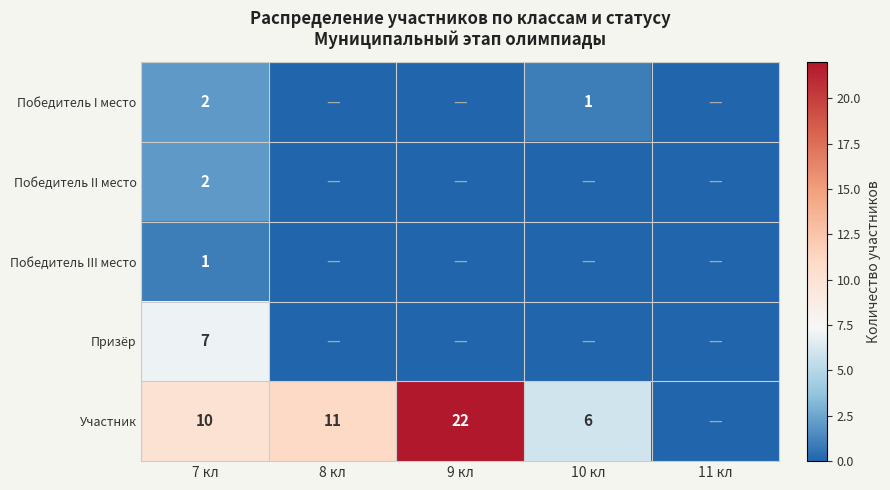

What is the total value across all series at 7 кл?

22